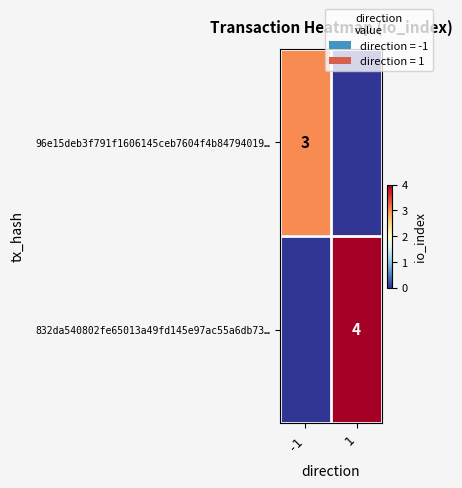

Is it true that 96e15deb3f791f1606145ceb7604f4b84794019… equals 3 at -1?

True